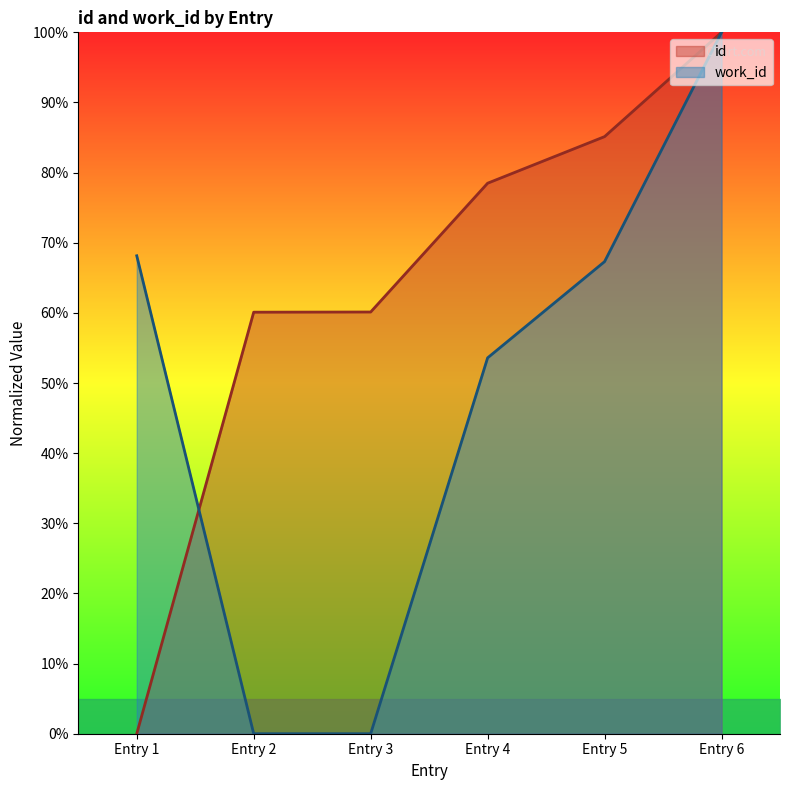

How many values in the work_id series exceed 67?

3